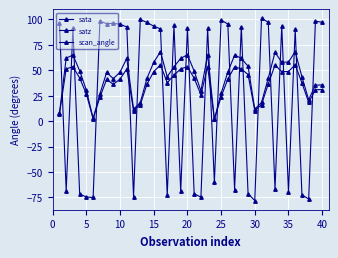

How many data points does each series have?

40